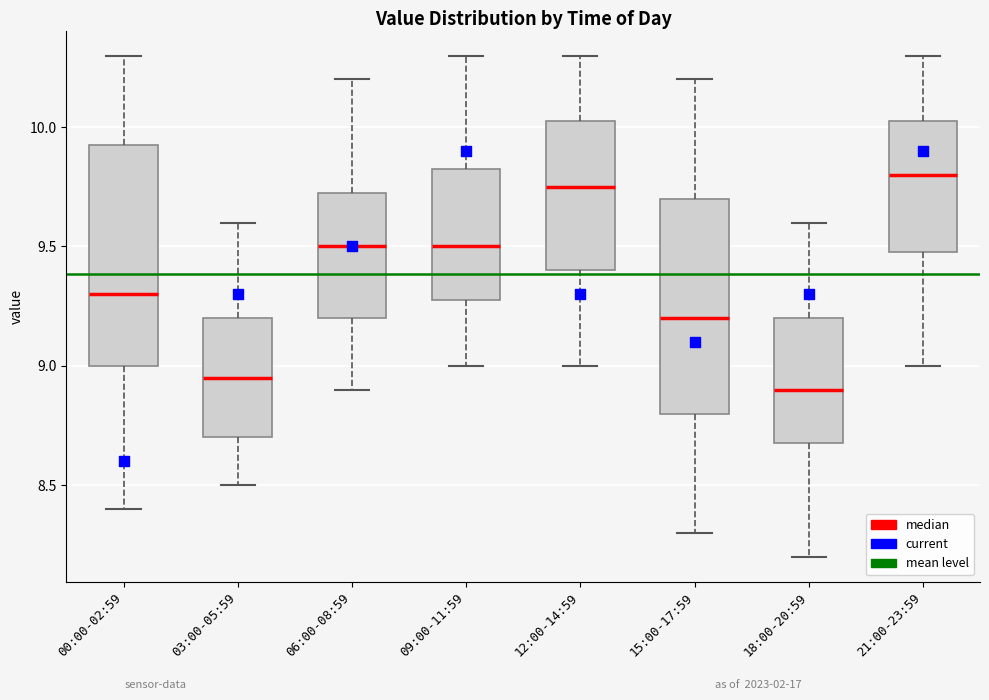

Reading left to right, read every box against the y-axis: the position of its median line, the range the box covers, and the ends of its whiskers. The values are not printed on the chart, so give them approximately, as read against the axis.

00:00-02:59: median 9.30, box 9.00 to 9.95, whiskers 8.40 to 10.30
03:00-05:59: median 8.95, box 8.70 to 9.20, whiskers 8.50 to 9.60
06:00-08:59: median 9.50, box 9.20 to 9.75, whiskers 8.90 to 10.20
09:00-11:59: median 9.50, box 9.30 to 9.85, whiskers 9.00 to 10.30
12:00-14:59: median 9.75, box 9.40 to 10.05, whiskers 9.00 to 10.30
15:00-17:59: median 9.20, box 8.80 to 9.70, whiskers 8.30 to 10.20
18:00-20:59: median 8.90, box 8.70 to 9.20, whiskers 8.20 to 9.60
21:00-23:59: median 9.80, box 9.50 to 10.05, whiskers 9.00 to 10.30